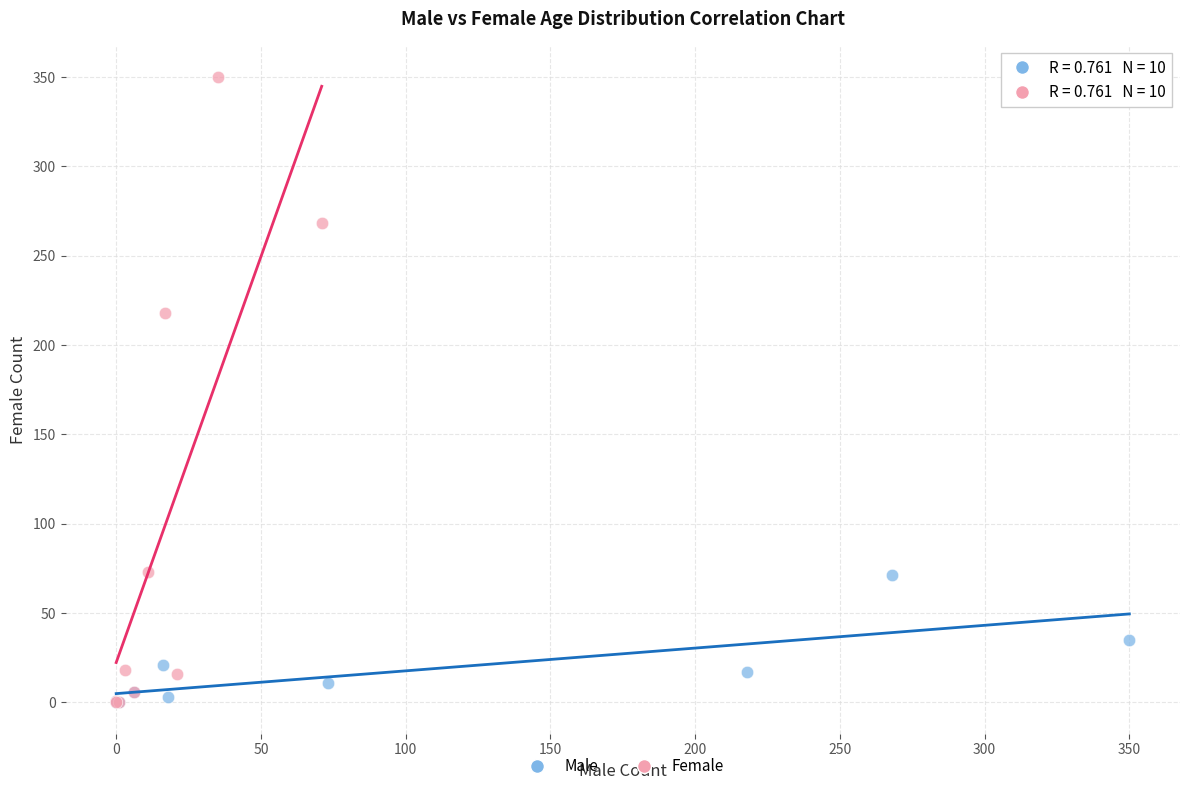

Which series reaches the maximum Y coordinate?

Female